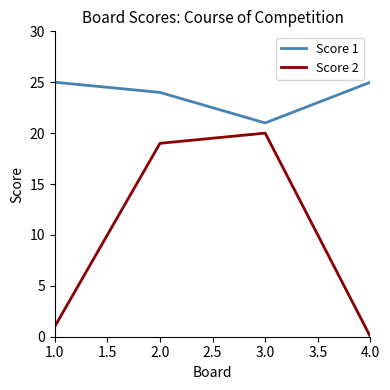

Which series changed the most between 1.0 and 3.0?

Score 2